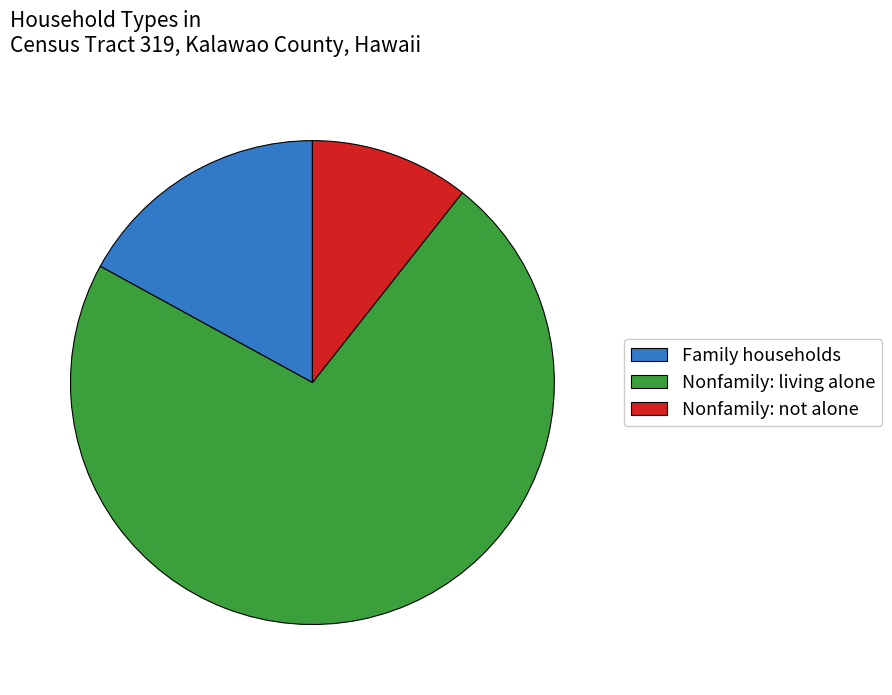

Between Nonfamily: not alone and Family households, which is larger?

Family households